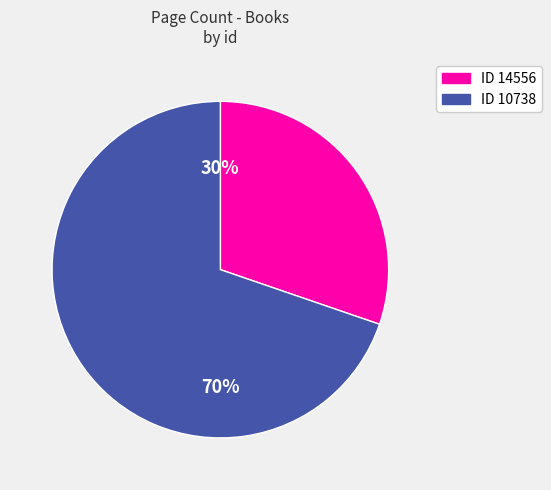

Is there a majority slice in this chart?

Yes